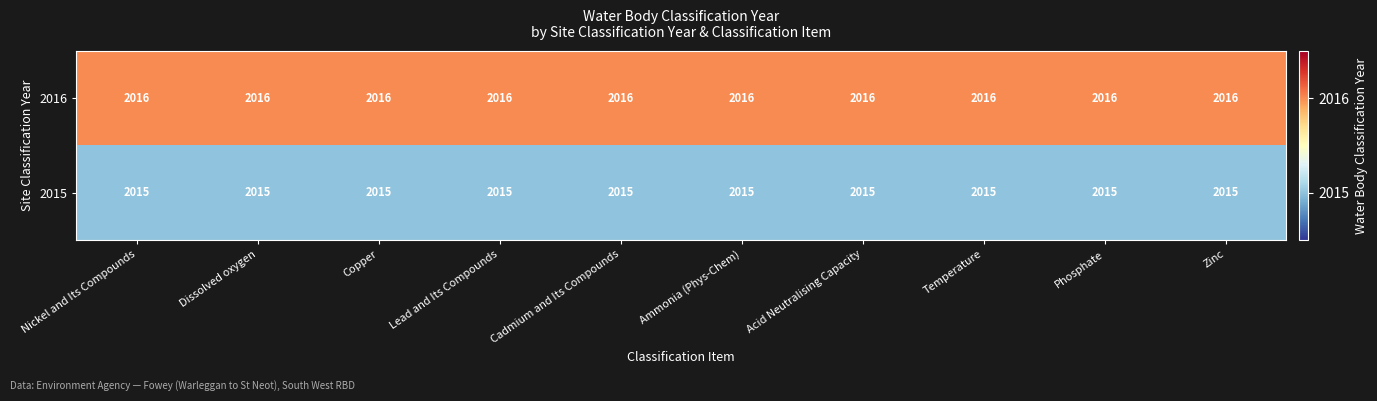

Read the 2016 value at Cadmium and Its Compounds.

2016